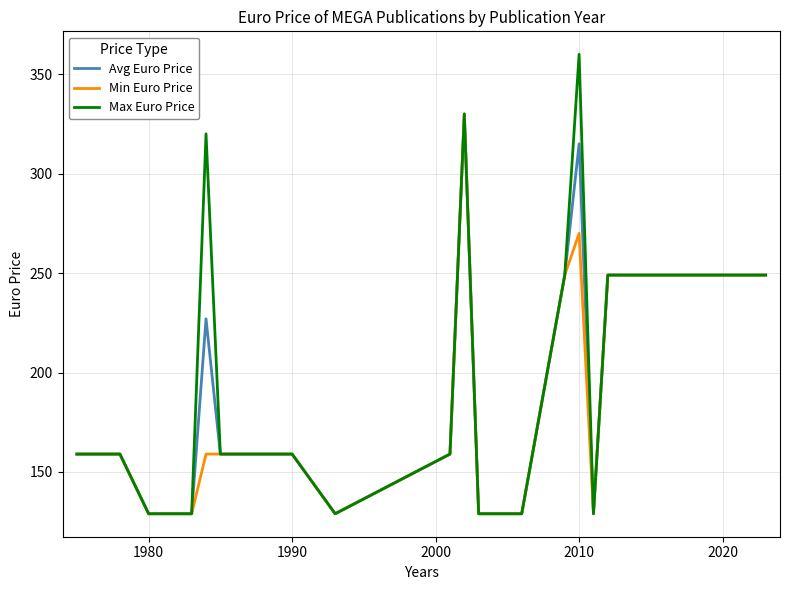

Reading left to right, extract all data points from this chart.

Avg Euro Price: 159	159	159	129	129	227	159	159	159	129	159	330	129	129	129	249	315	129	249	249	249	249	249	249	249	249	249
Min Euro Price: 159	159	159	129	129	159	159	159	159	129	159	330	129	129	129	249	270	129	249	249	249	249	249	249	249	249	249
Max Euro Price: 159	159	159	129	129	320	159	159	159	129	159	330	129	129	129	249	360	129	249	249	249	249	249	249	249	249	249